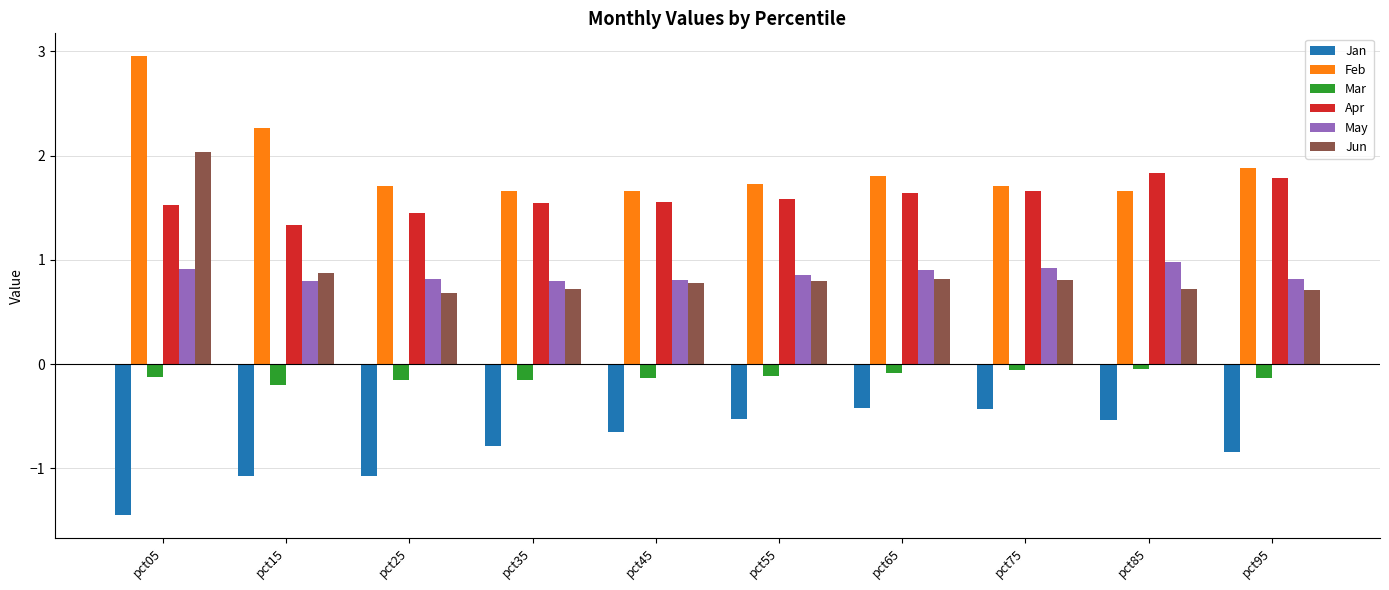

What is the total value across all series at pct25?

3.4